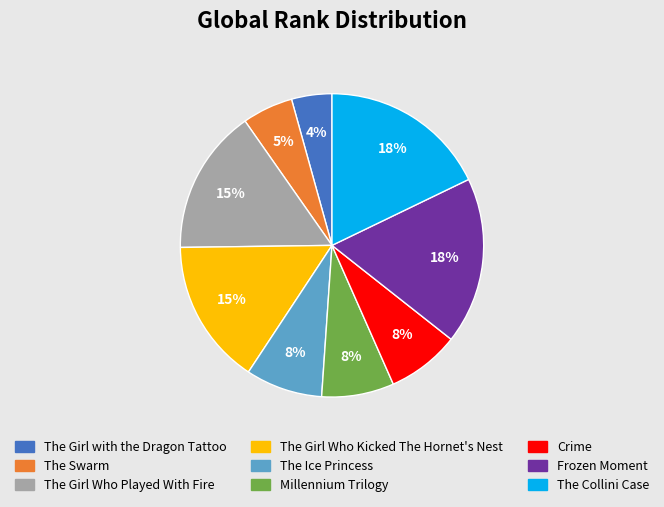

Which has a higher value, The Girl Who Played With Fire or The Ice Princess?

The Girl Who Played With Fire